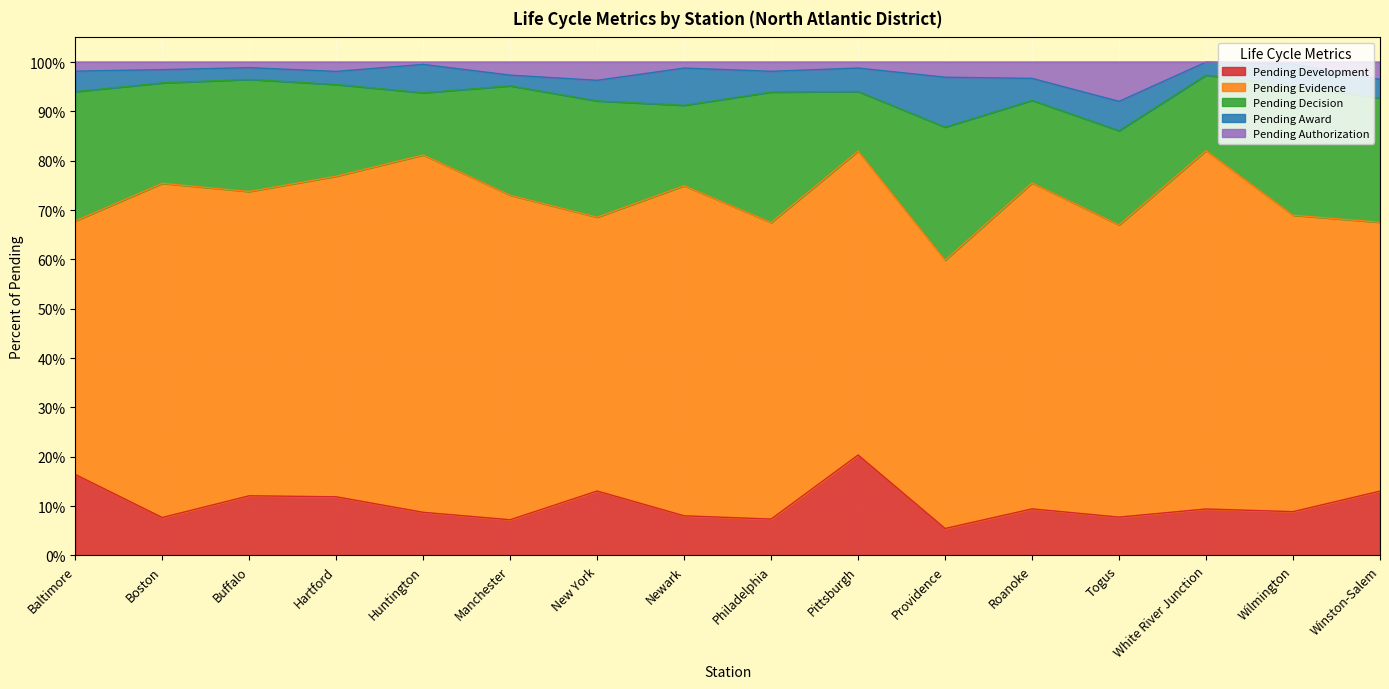

Between which two adjacent categories do Pending Authorization and Pending Award first intersect?

Huntington and Manchester